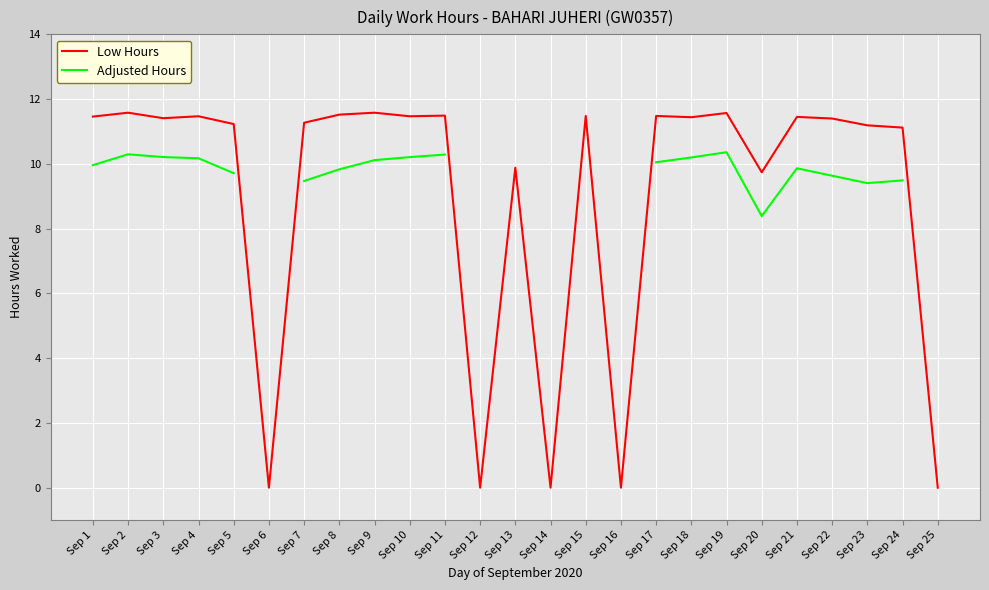

True or false: Adjusted Hours and Low Hours cross at least once.

False